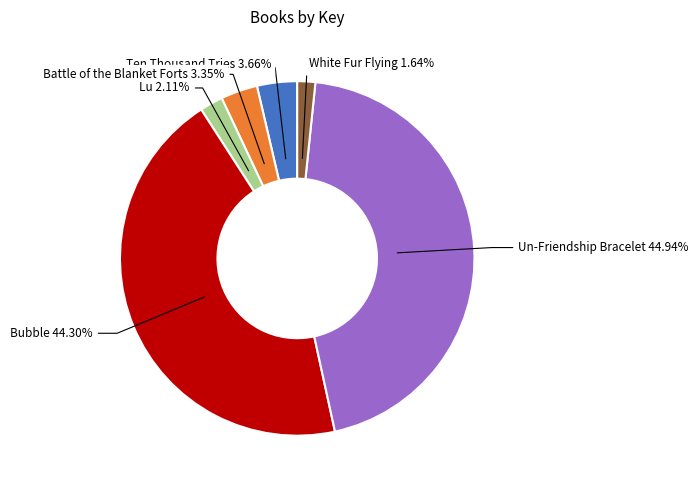

Is there a majority slice in this chart?

No